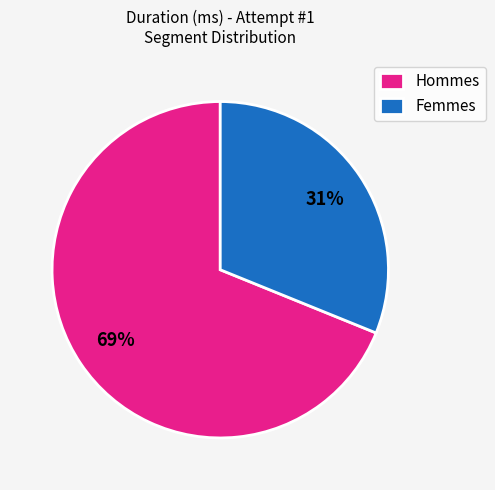

The Hommes slice represents 69% of the pie. True or false?

True